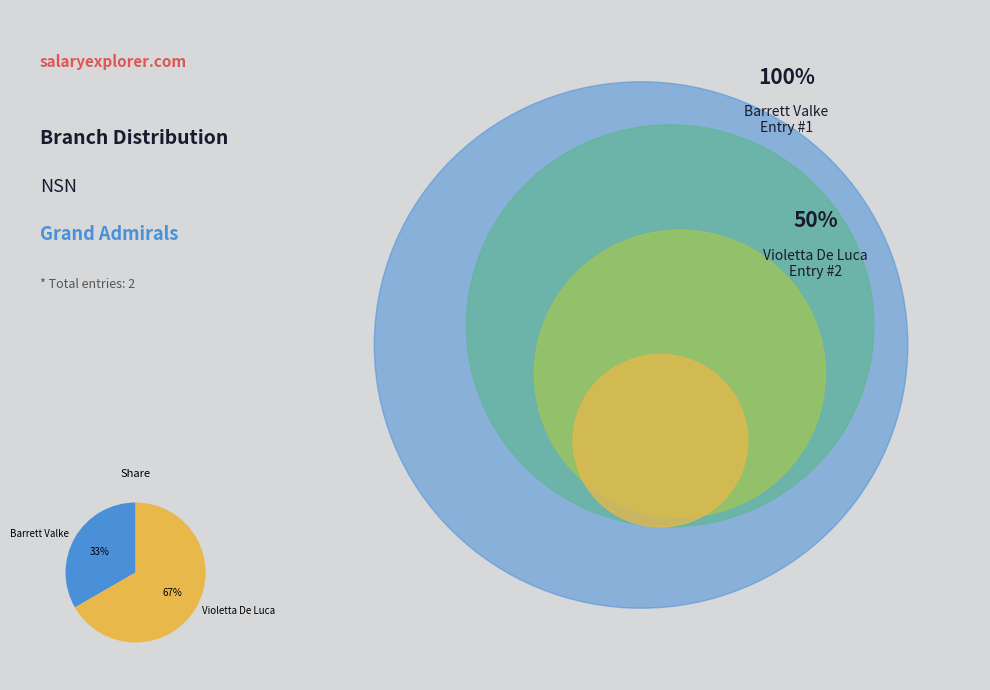

Combined, do Barrett Valke and Violetta De Luca account for over 50%?

Yes